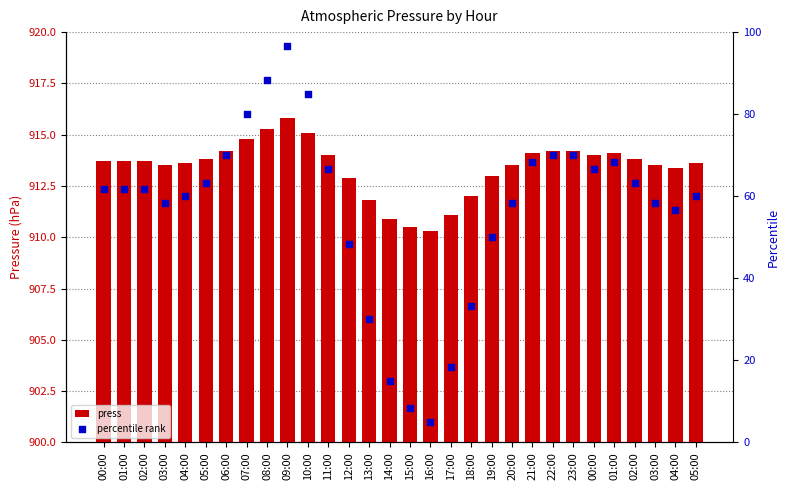

At which category is the sum across all series the highest?

09:00